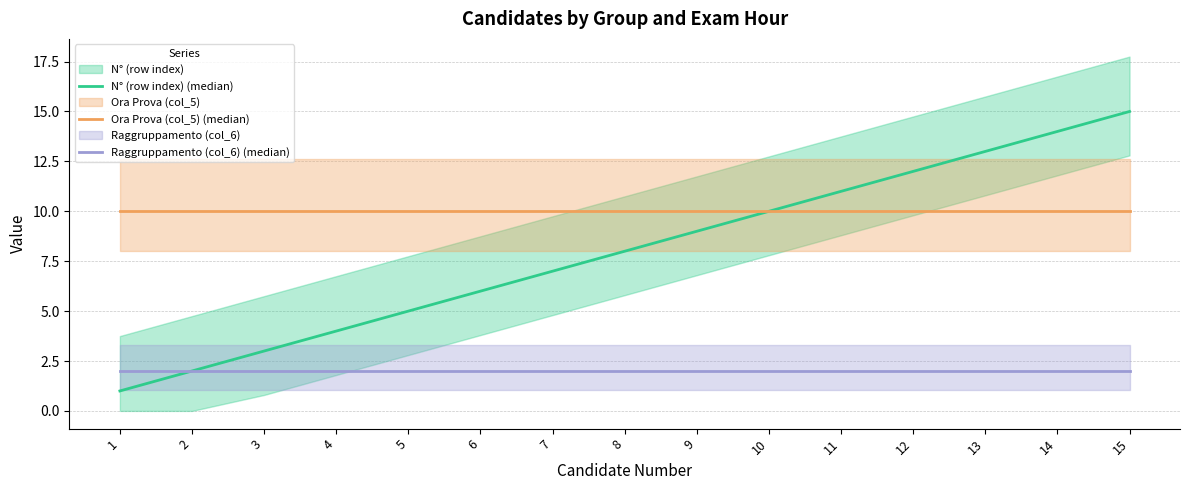

Which series has the largest total across all categories?

Ora Prova (col_5) (median)